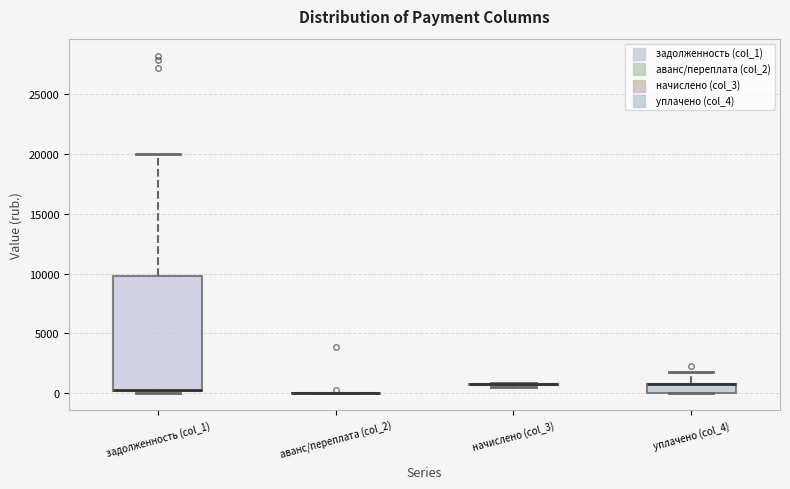

Reading left to right, transcribe this box plot: for each box, give where its median line is, the range the box spans, and where its two whiskers end, as read against the y-axis. The values are not printed on the chart, so give them approximately, as read against the axis.

задолженность (col_1): median 500 (drawn on the box's lower edge), box 0 to 10000, whiskers 0 (just below the box's lower edge) to 20000
аванс/переплата (col_2): box collapsed to a line at 0, whiskers 0 to 0
начислено (col_3): box collapsed to a line at 1000, whiskers 500 to 1000
уплачено (col_4): median 1000 (drawn on the box's upper edge), box 0 to 1000, whiskers 0 to 1500